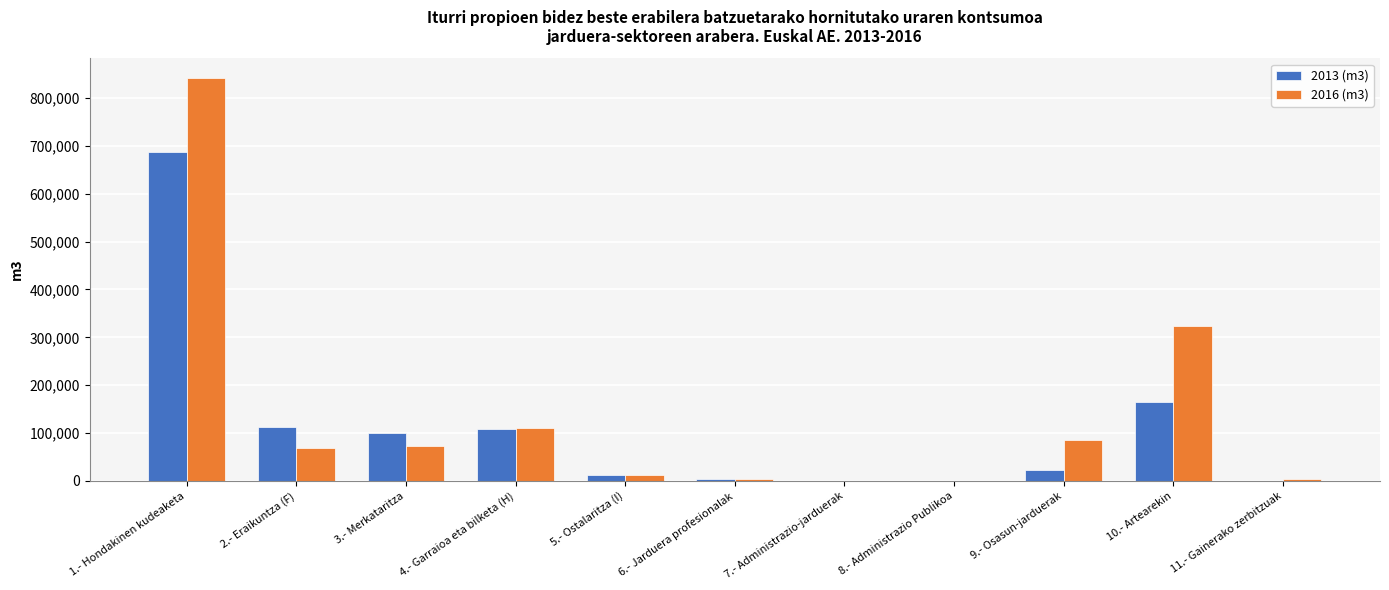

How many data points in 2016 (m3) are above 69826?

6